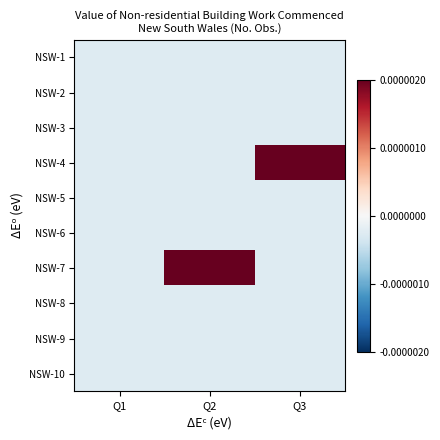

Which series has the largest total across all categories?

NSW-7